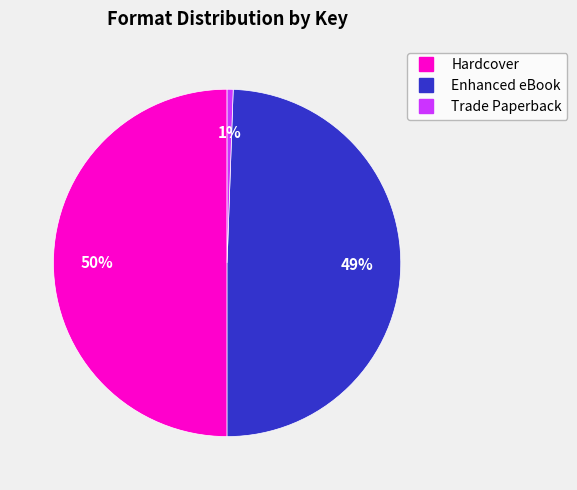

To the nearest percent, what is the average slice percentage?

33%